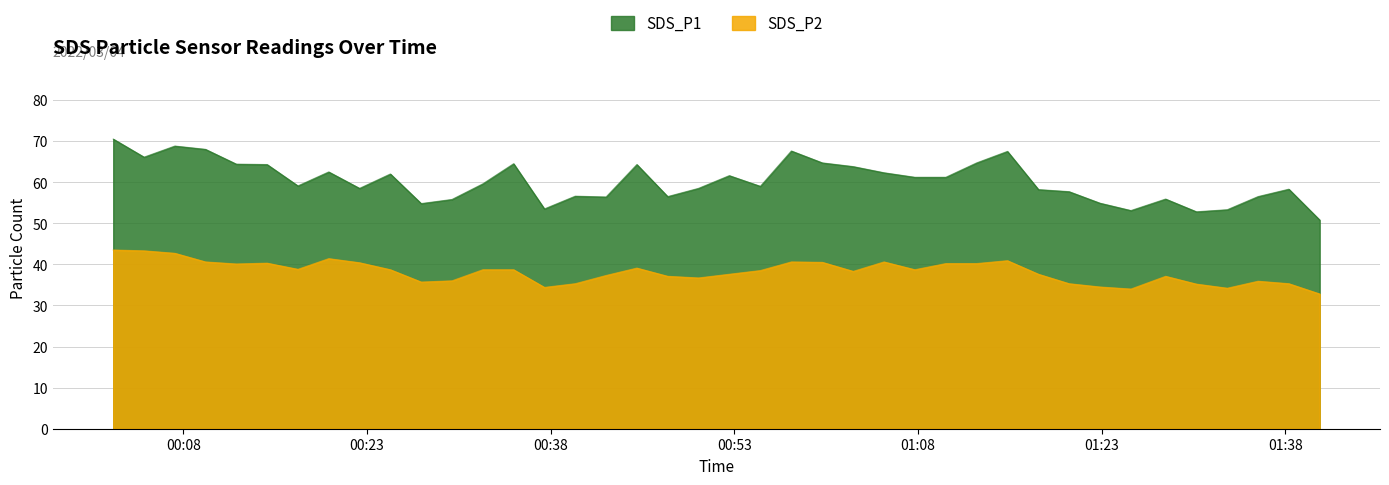

Is it true that SDS_P1 equals 25.7 at 2022/03/04 01:10:16?

False